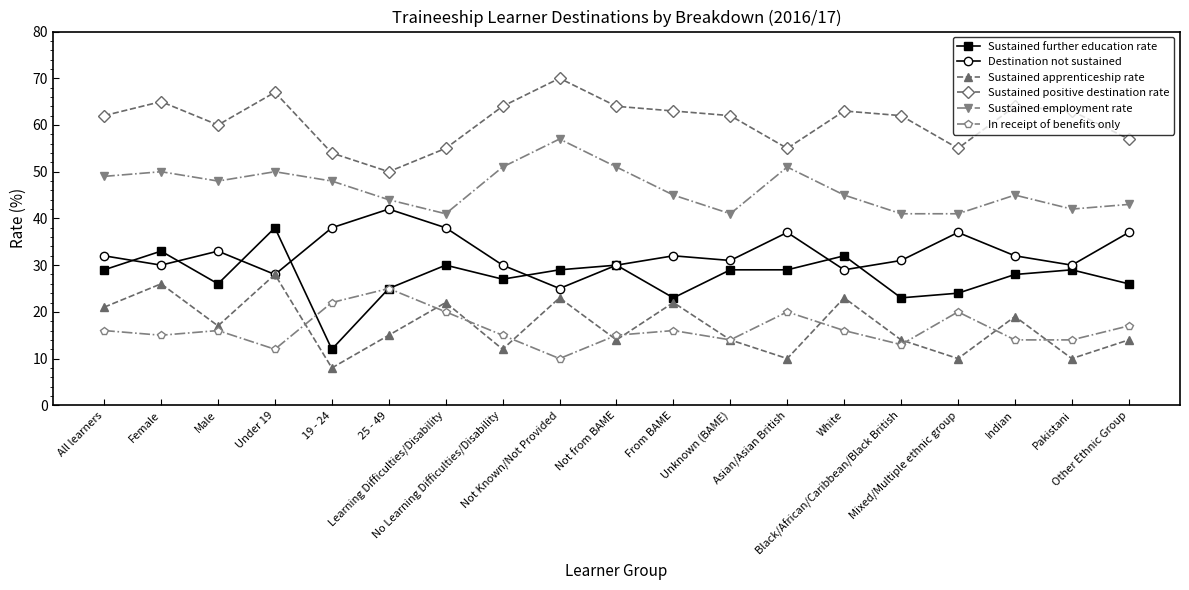

True or false: In receipt of benefits only and Sustained employment rate cross at least once.

False